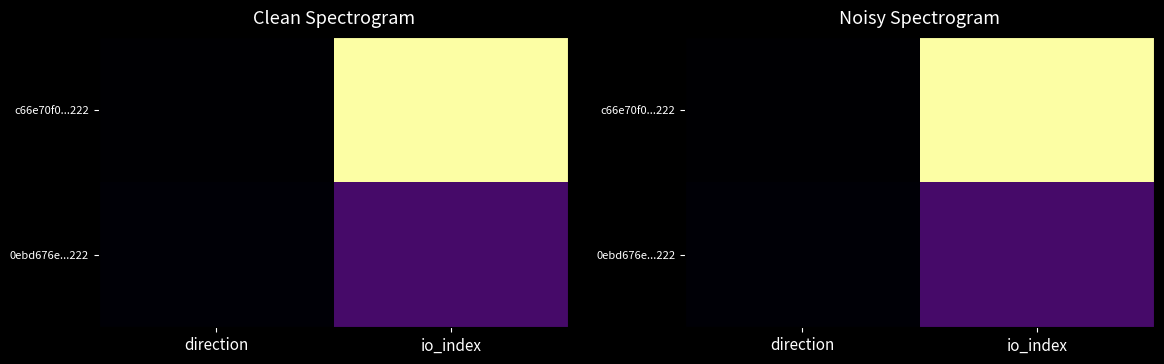

List the labels in order of 0ebd676e...222 value, largest first.

io_index, direction